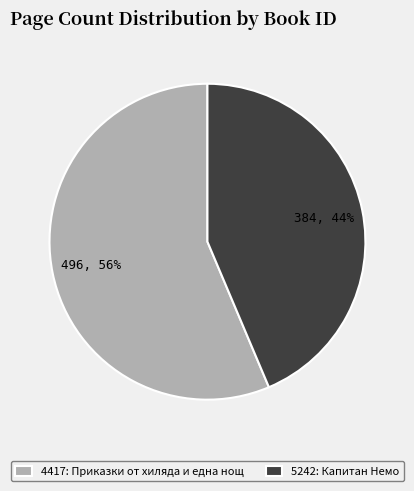

How many segments does this pie chart have?

2